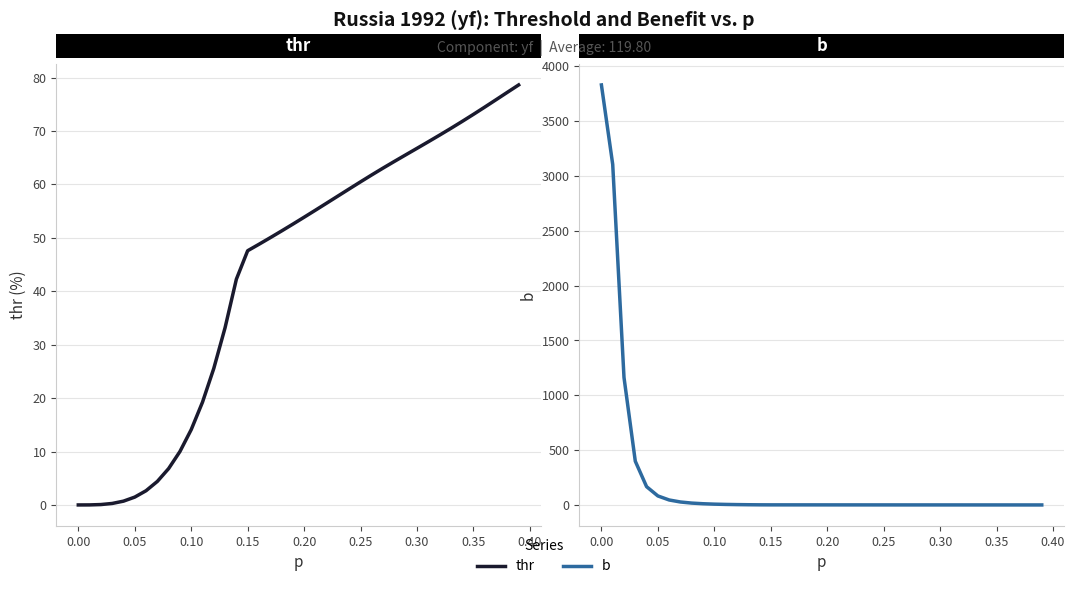

What is the average value of the thr series?

43.4